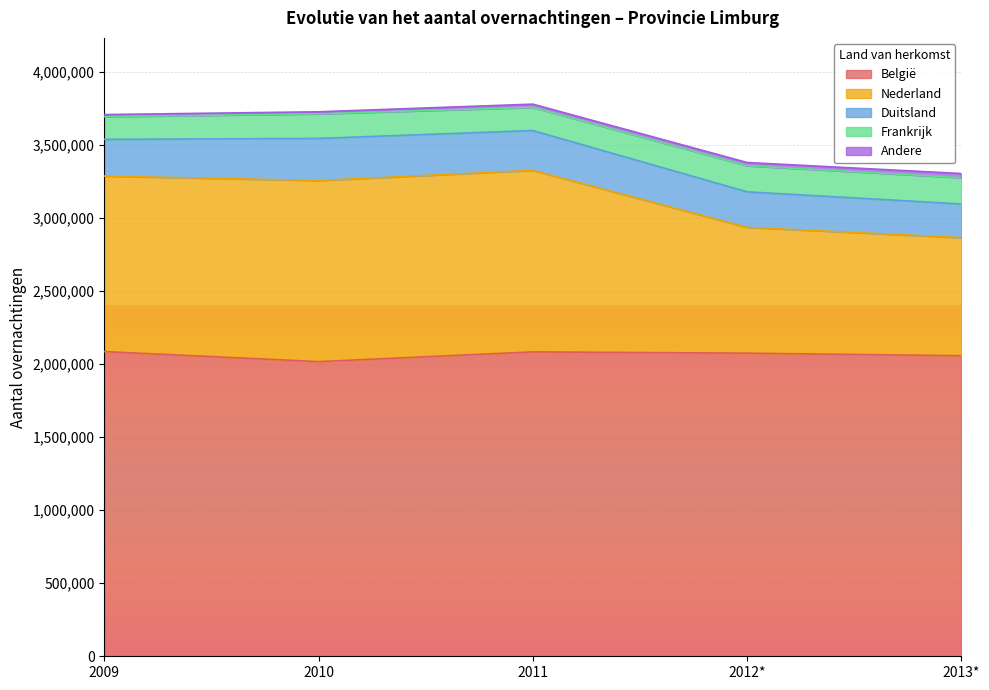

Where is the first local minimum for Frankrijk?

2011